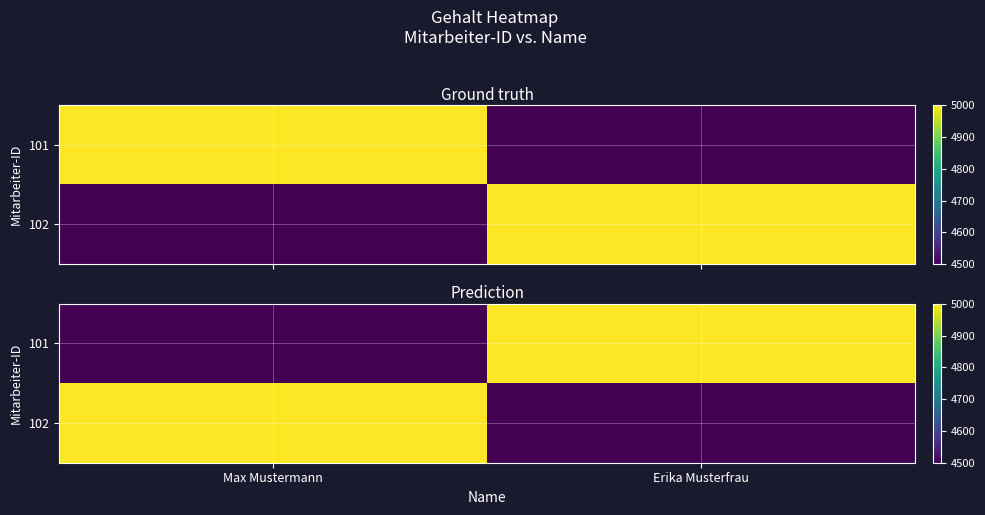

True or false: 101 has a value of 7002 at Erika Musterfrau.

False